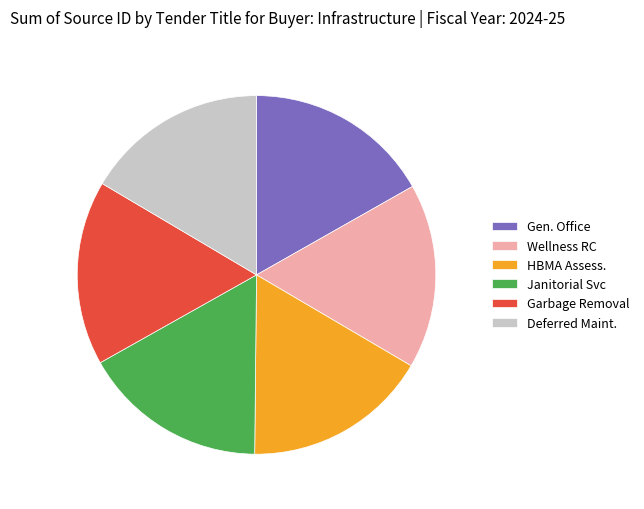

What is the ratio of the value at Gen. Office to the value at Garbage Removal?

1.0